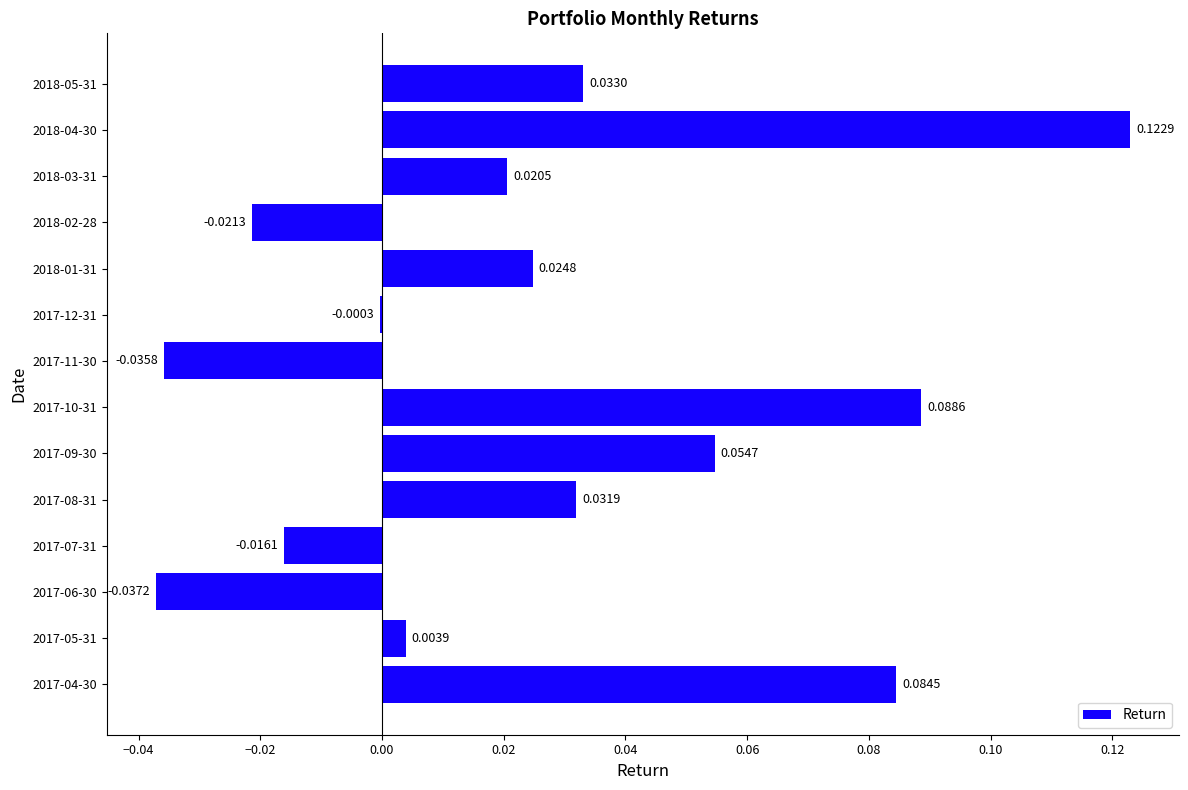

What is the sum of all values?

0.4